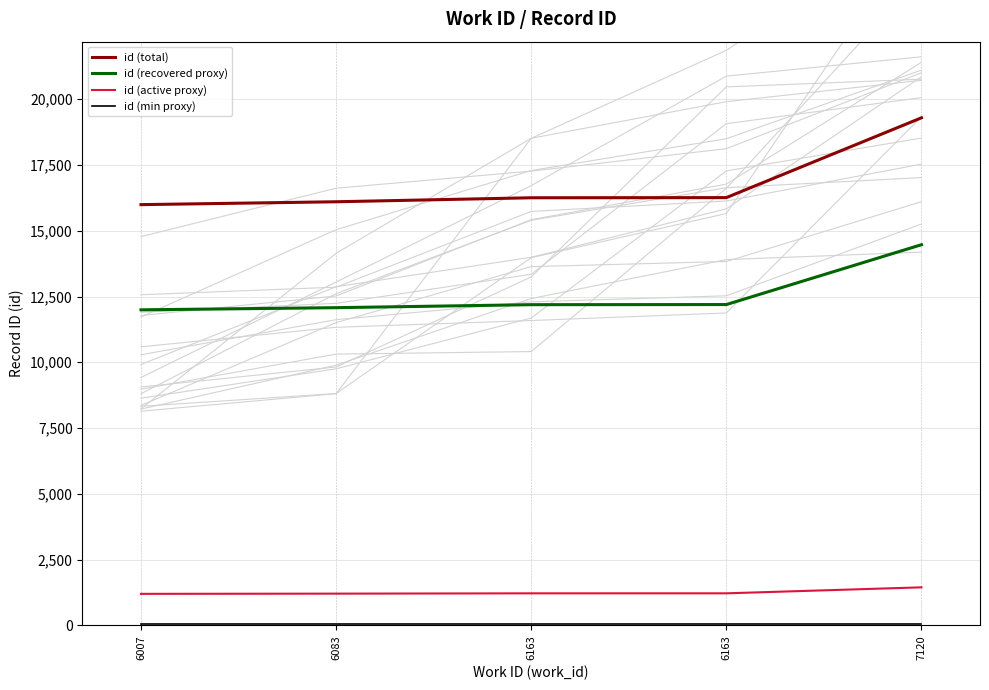

What is the difference between the maximum and minimum values in the id (active proxy) series?

247.5